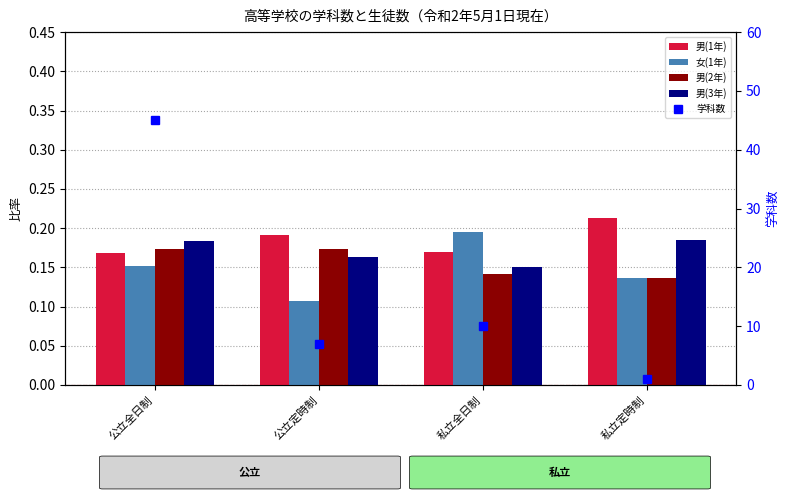

What is the total value across all series at 私立定時制?

1.7